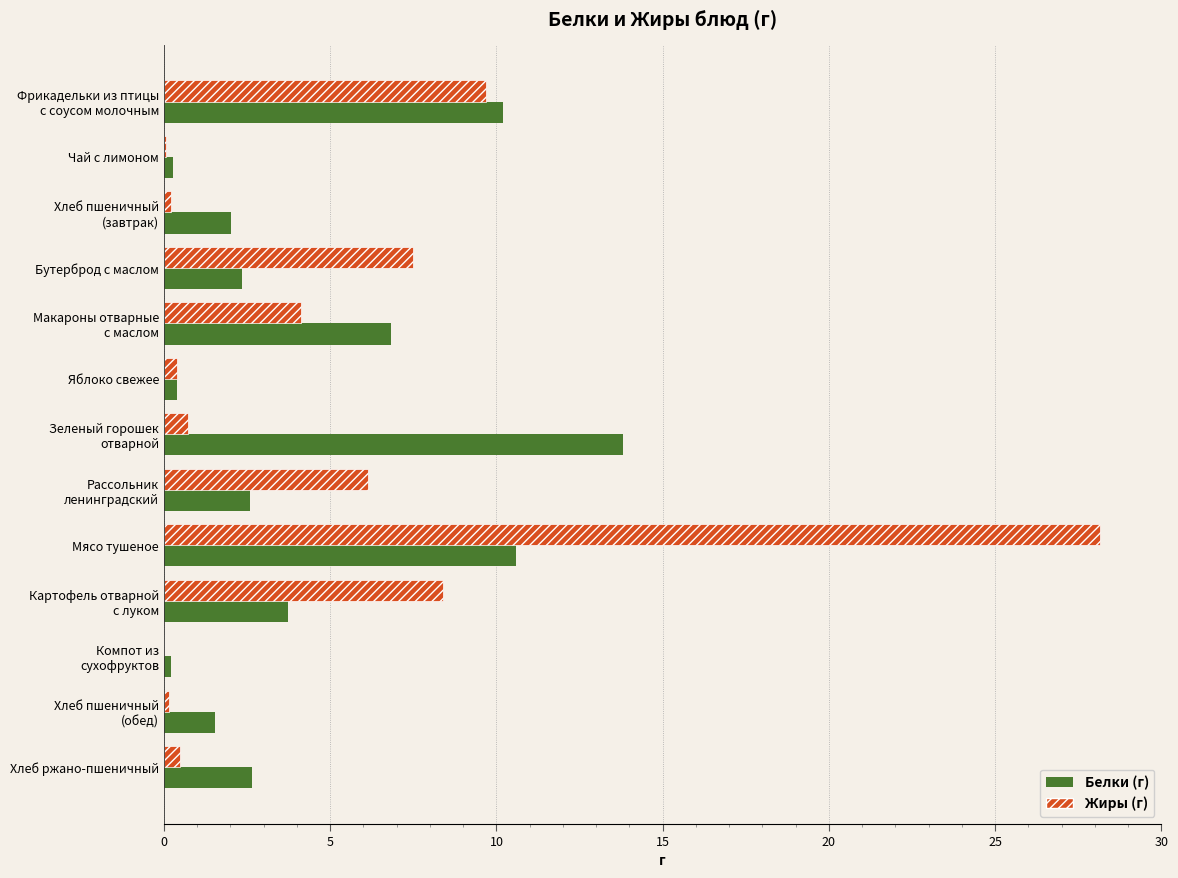

At which category is the sum across all series the highest?

Мясо тушеное